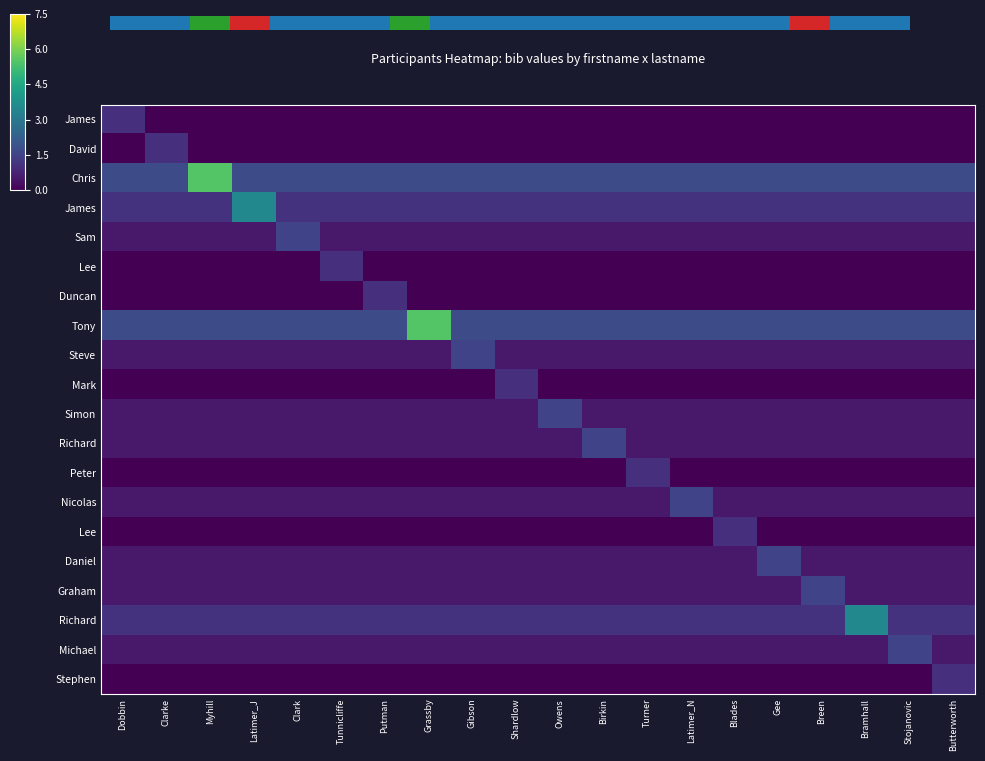

What is the total value across all series at Blades?

10.6